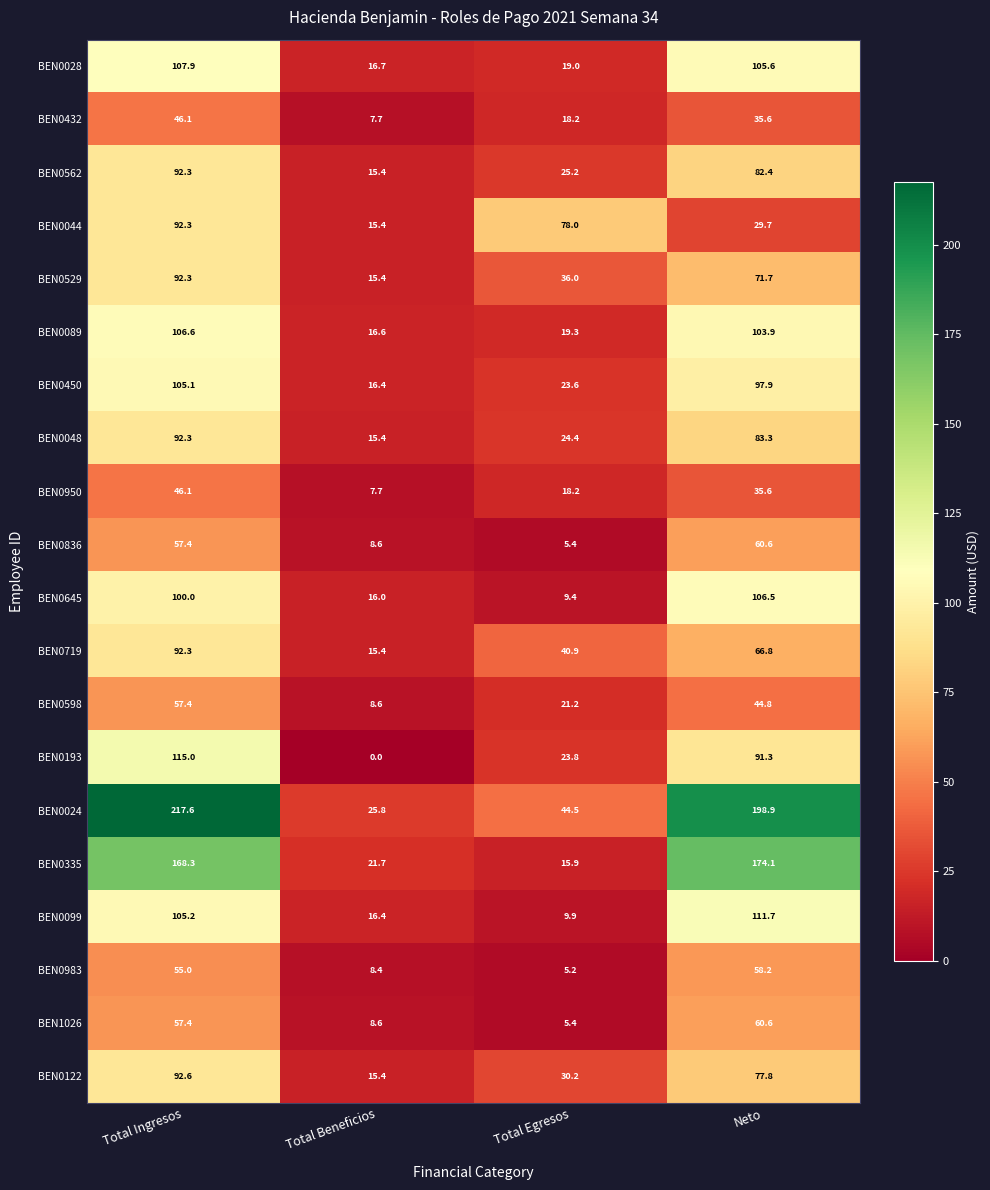

Which series has the largest total across all categories?

BEN0024